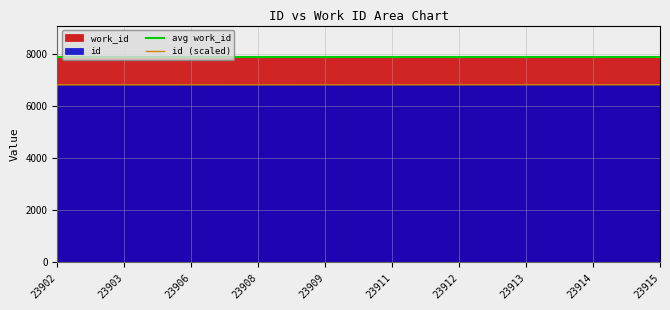

Between 23906 and 23915, which is larger?

23906